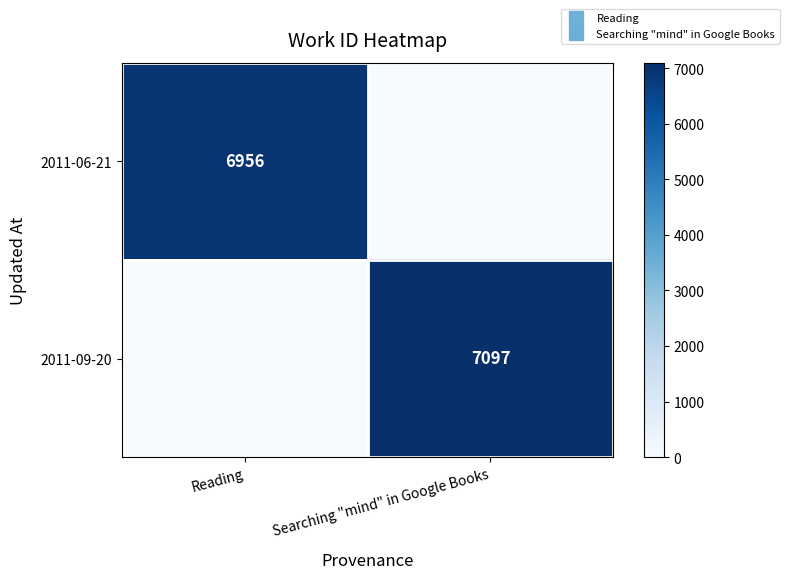

How many distinct data groups are displayed?

2